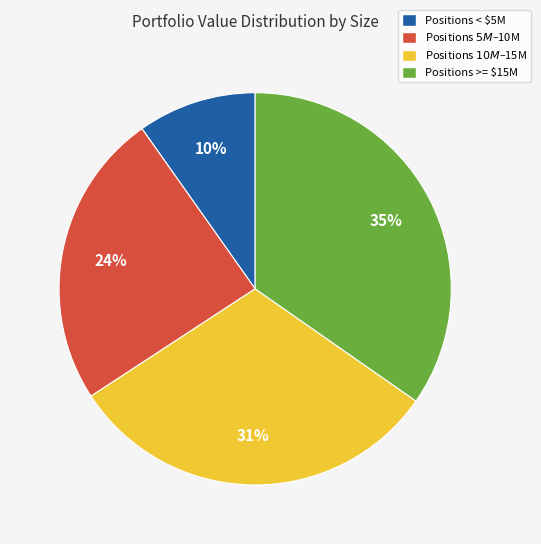

The Positions < $5M slice represents 24% of the pie. True or false?

False